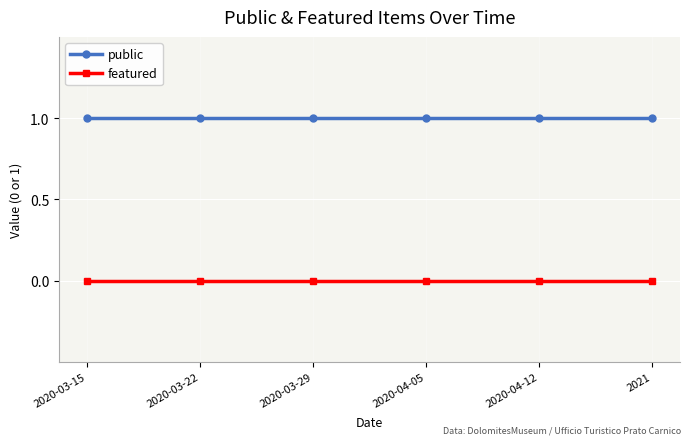

The value of public at 2020-03-15 is 1. True or false?

True